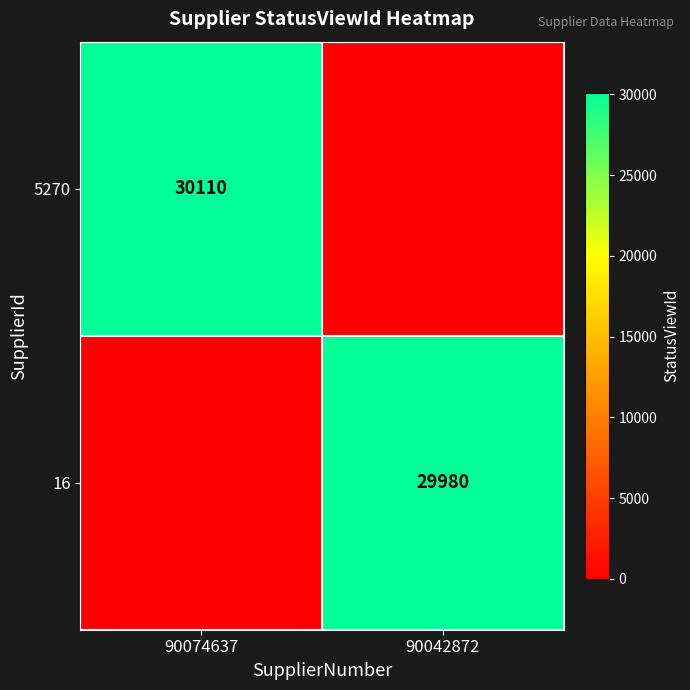

True or false: 5270 has a value of 30110 at 90074637.

True